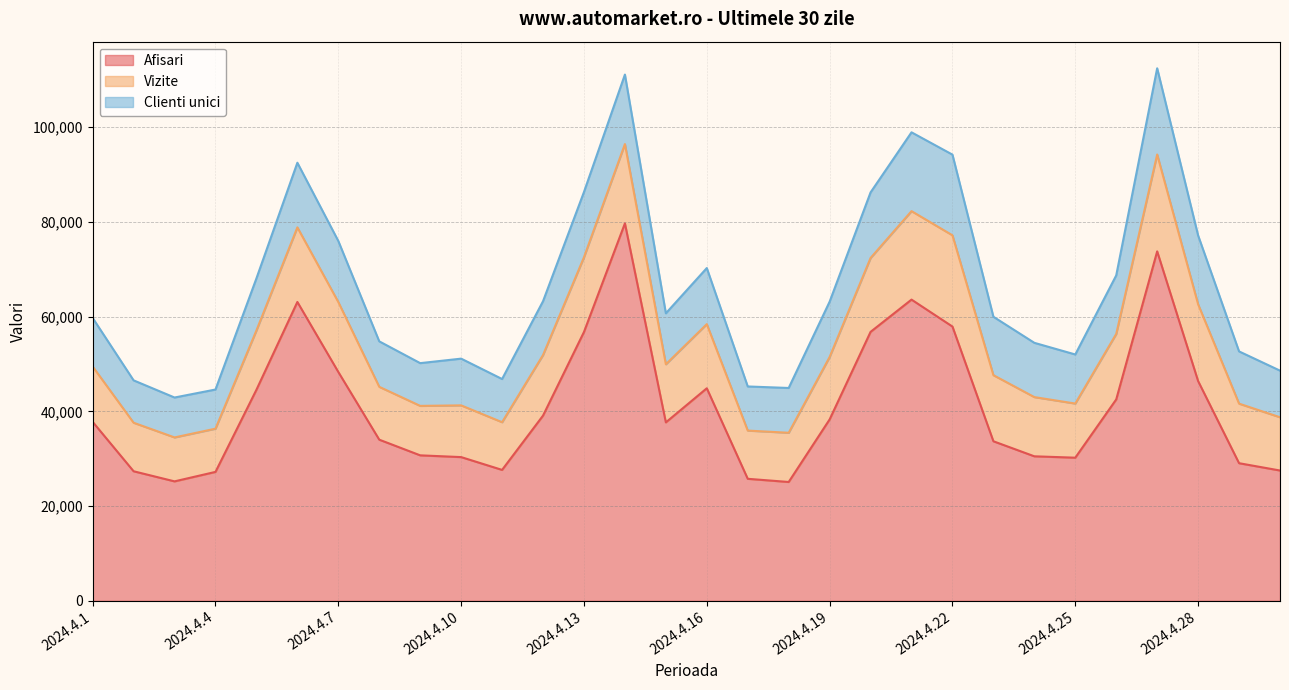

True or false: Vizite and Afisari cross at least once.

False